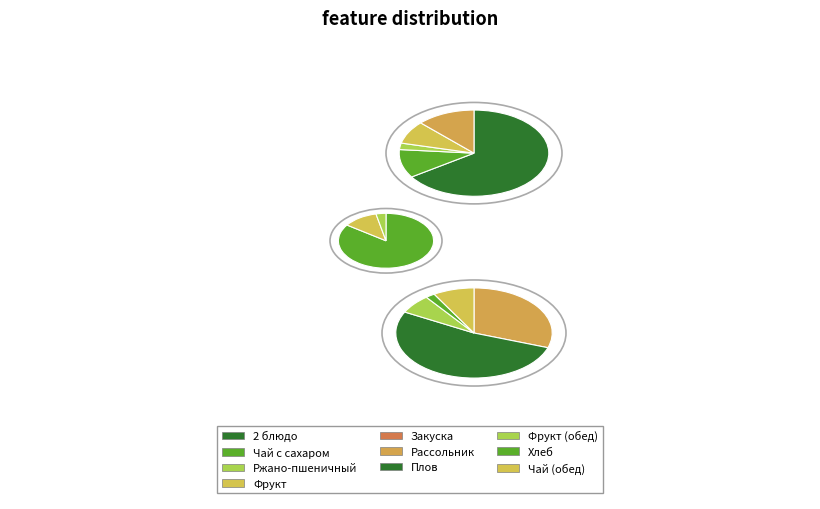

Does Ржано-пшеничный represent more than half of the total?

No